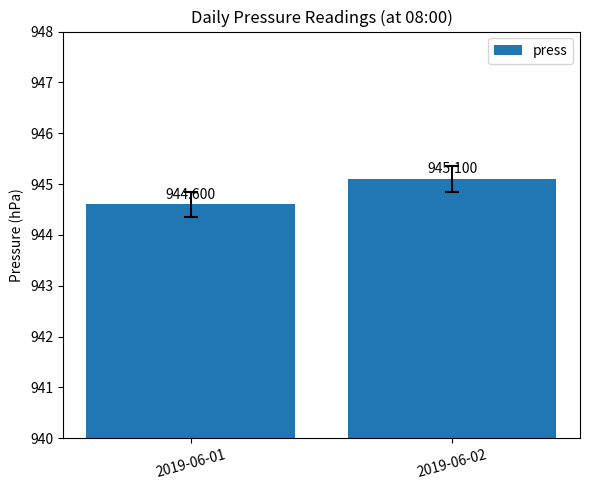

List the labels in order of value, largest first.

2019-06-02, 2019-06-01